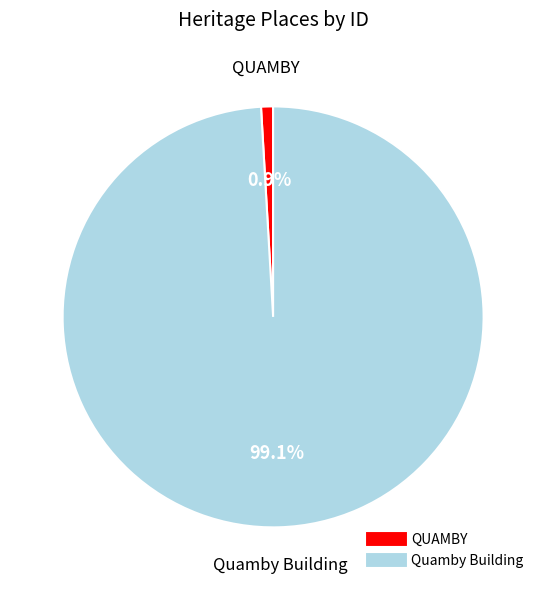

To the nearest percent, what is the average slice percentage?

50%